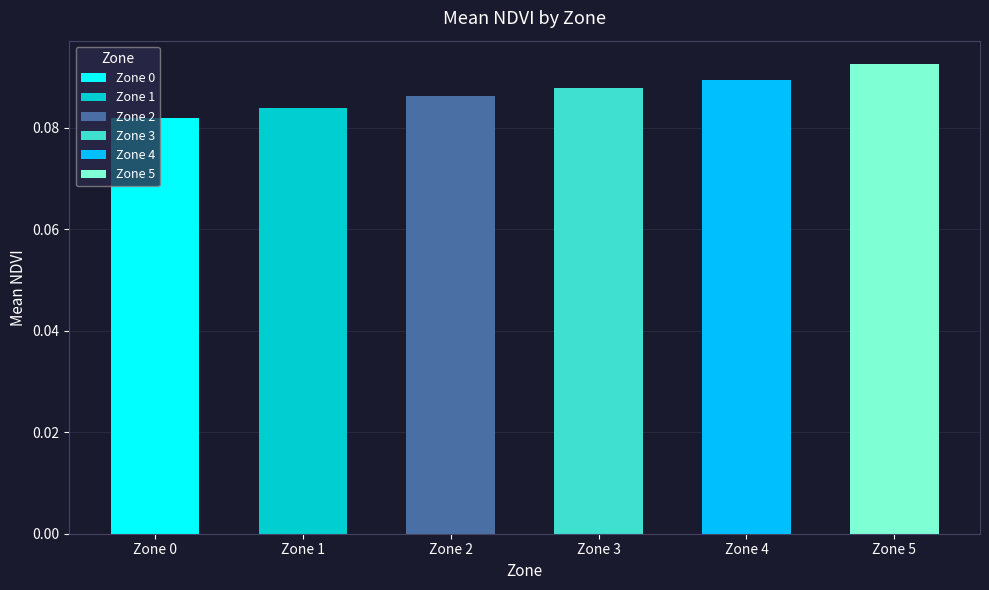

List the labels in order of value, largest first.

5, 4, 3, 2, 1, 0